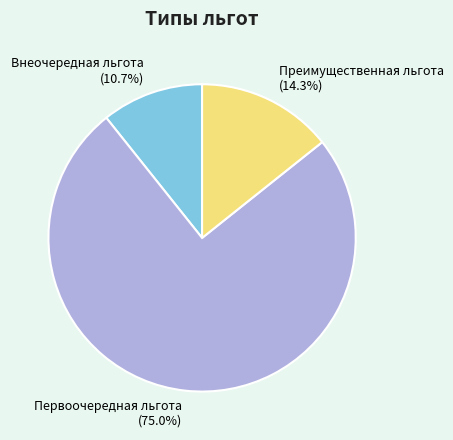

True or false: Первоочередная льгота accounts for 86% of the total.

False